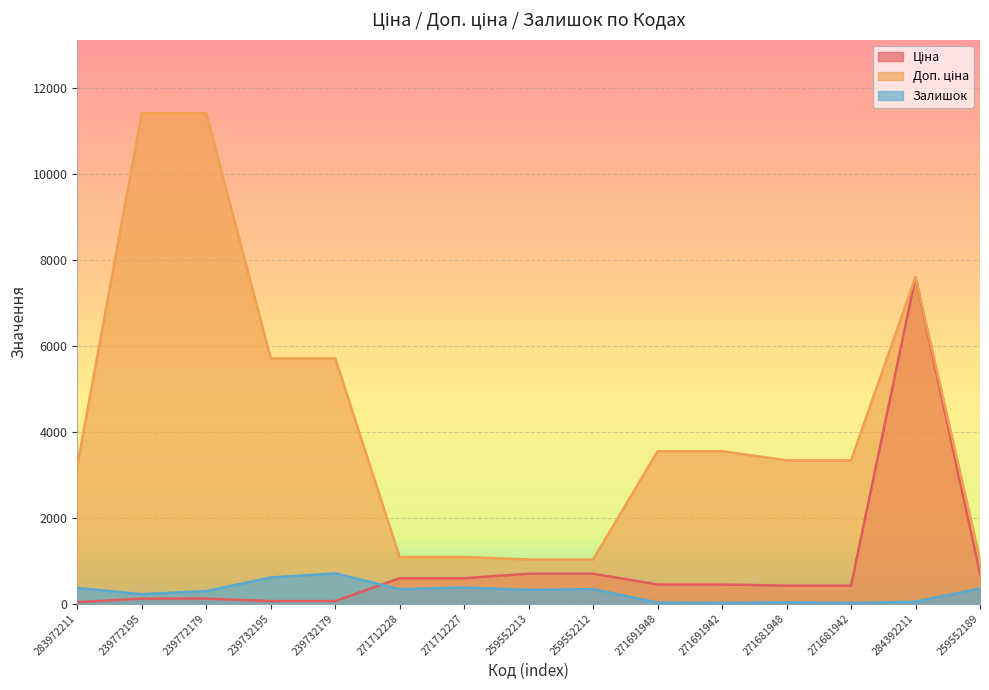

Which label corresponds to the smallest value in the chart?

271681942